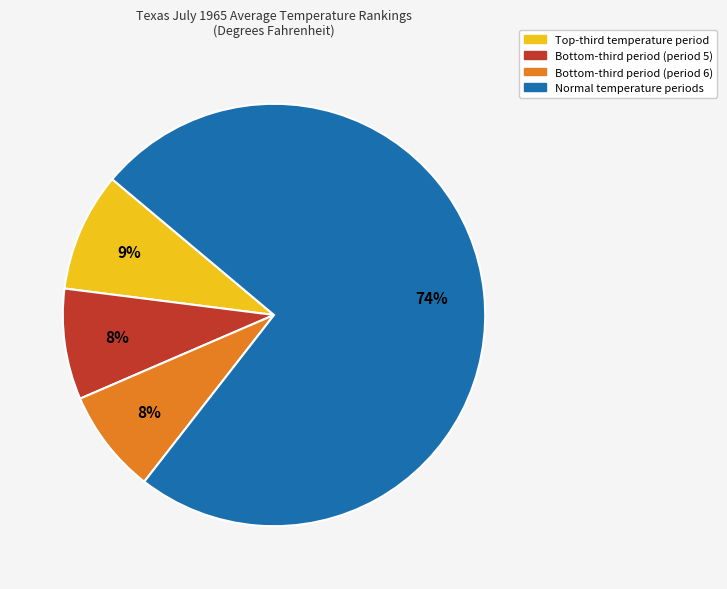

Which slice represents more than half of the pie?

Normal temperature periods